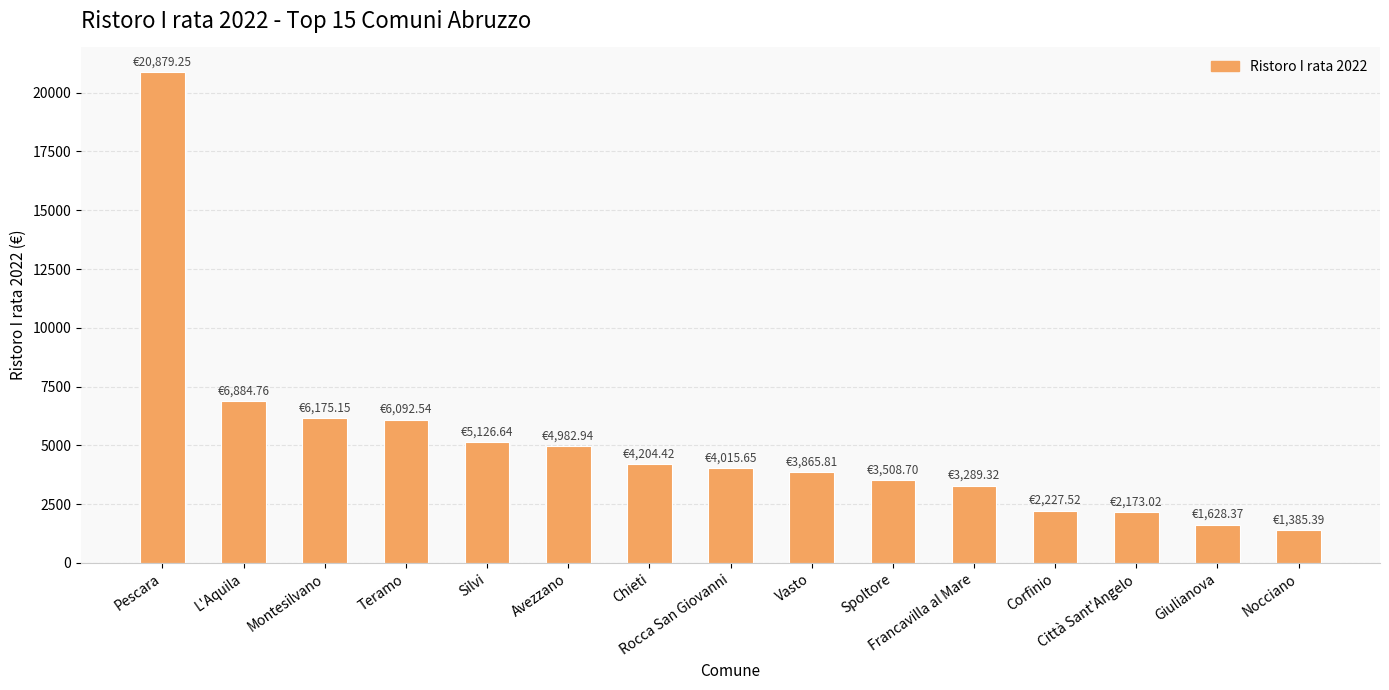

True or false: the data shows 20879.2 at Pescara.

True